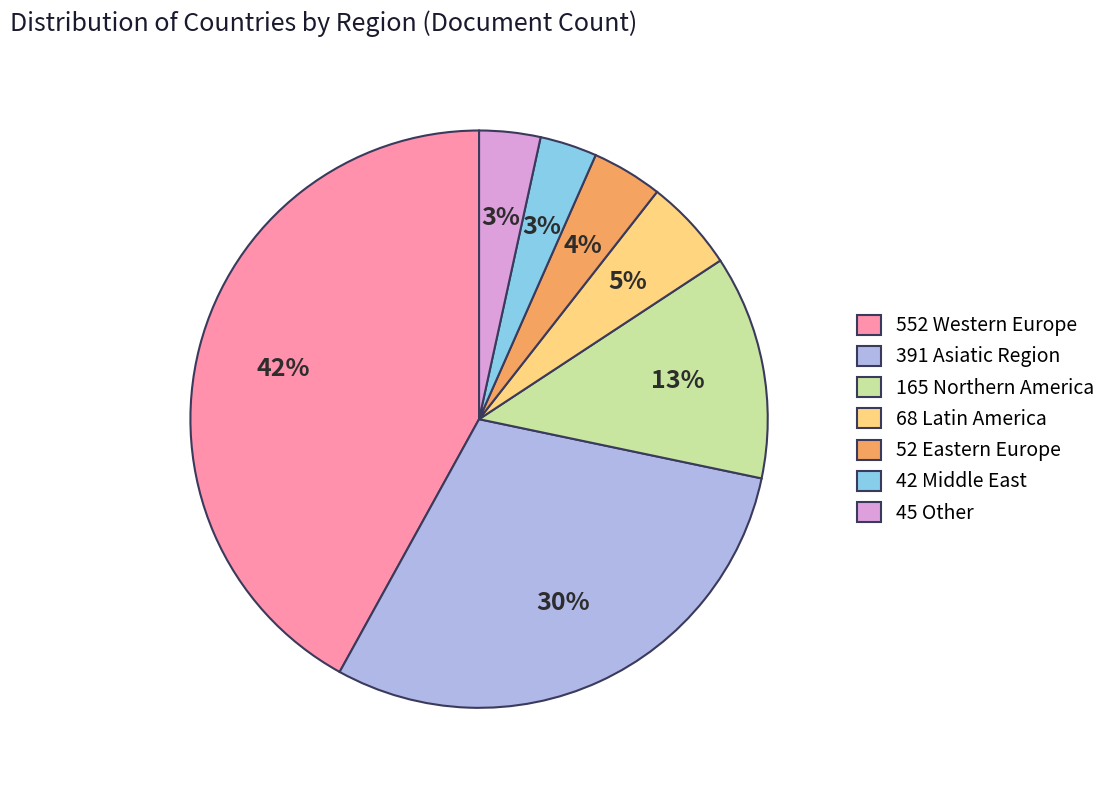

To the nearest percent, what is the average slice percentage?

14%